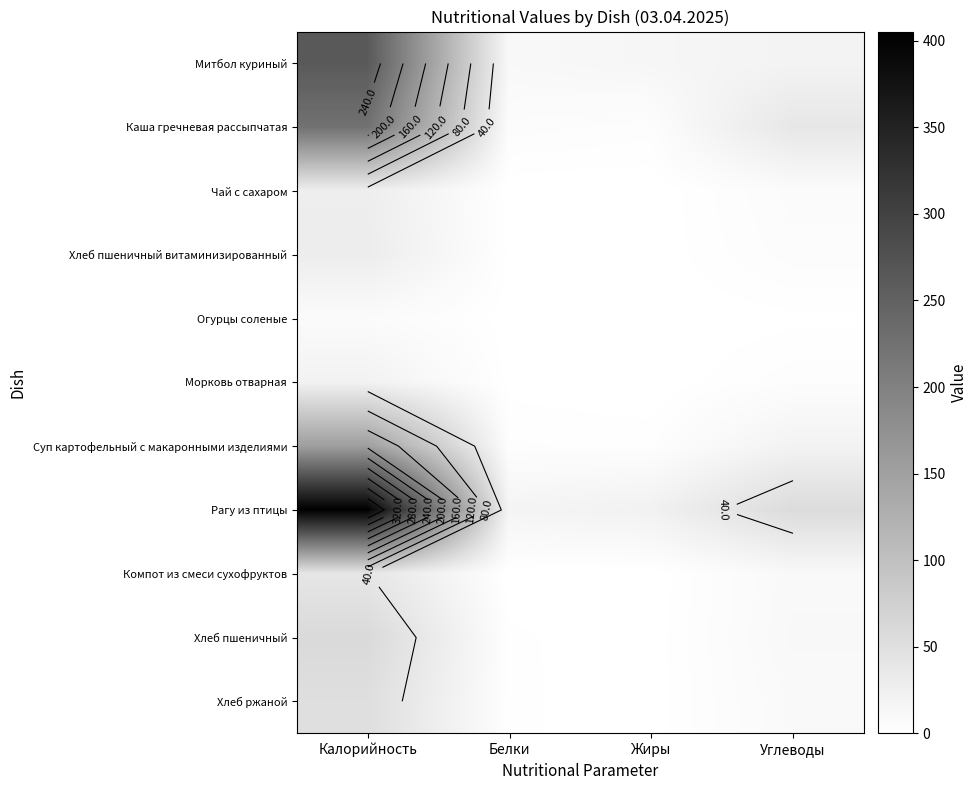

The Суп картофельный с макаронными изделиями series shows 3.6 at Жиры. True or false?

False